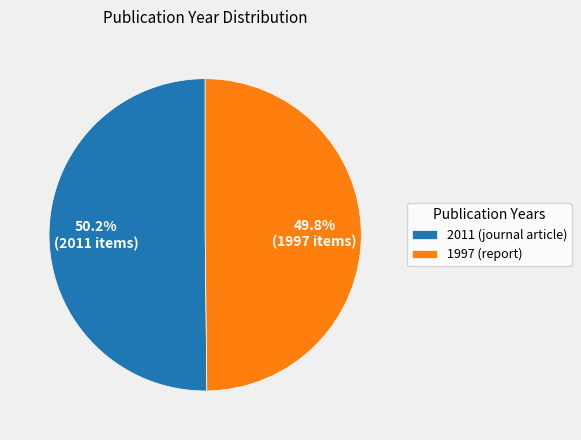

What percentage is the 2011 (journal article) slice, to the nearest percent?

50%